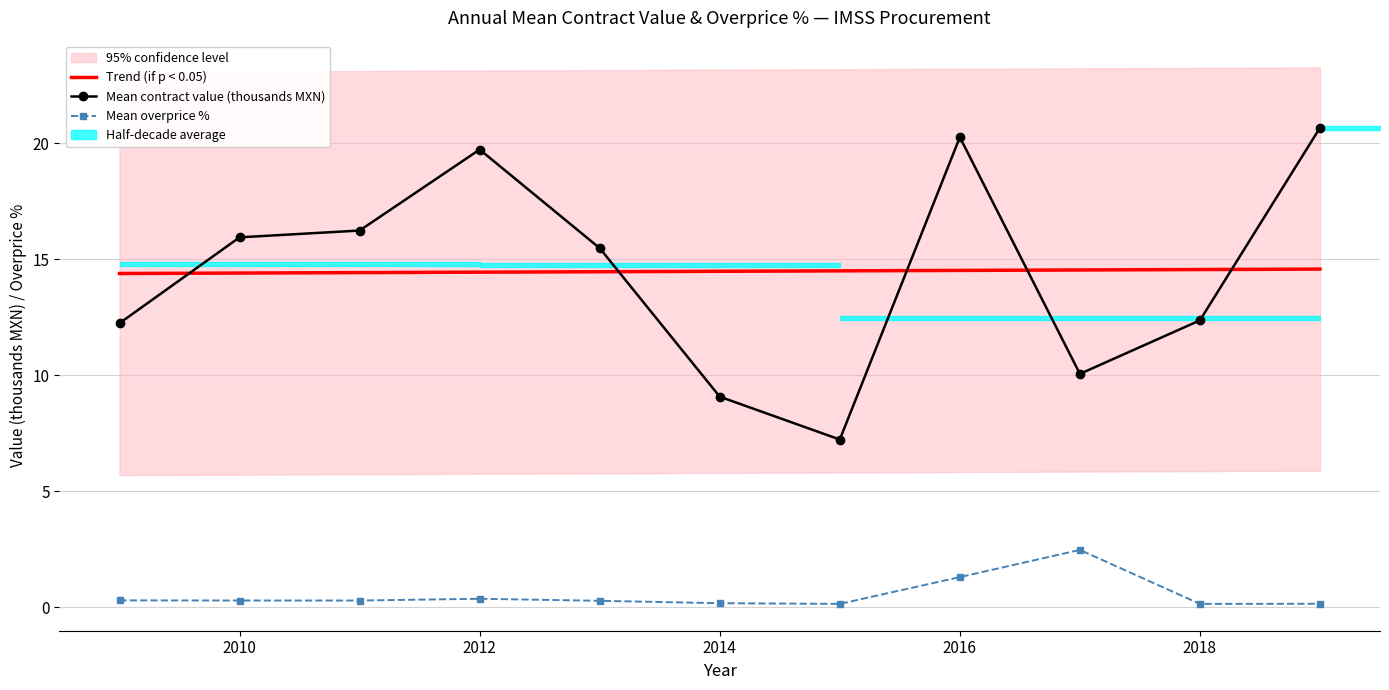

What is the difference between the maximum and minimum values in the Mean overprice % series?

2.3